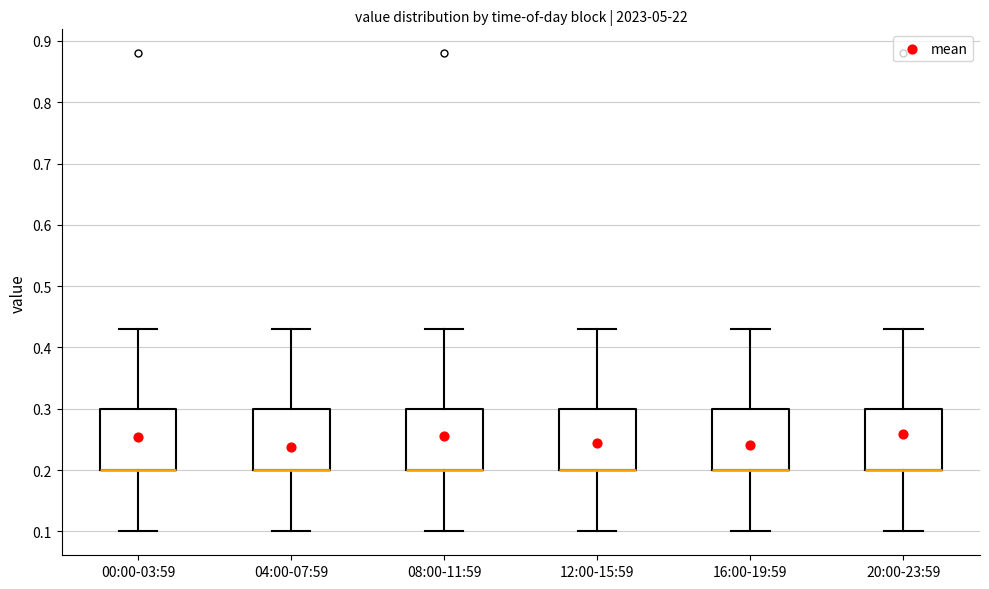

Reading left to right, read every box against the y-axis: the position of its median line, the range the box covers, and the ends of its whiskers. The values are not printed on the chart, so give them approximately, as read against the axis.

00:00-03:59: median 0.20 (drawn on the box's lower edge), box 0.20 to 0.30, whiskers 0.10 to 0.43
04:00-07:59: median 0.20 (drawn on the box's lower edge), box 0.20 to 0.30, whiskers 0.10 to 0.43
08:00-11:59: median 0.20 (drawn on the box's lower edge), box 0.20 to 0.30, whiskers 0.10 to 0.43
12:00-15:59: median 0.20 (drawn on the box's lower edge), box 0.20 to 0.30, whiskers 0.10 to 0.43
16:00-19:59: median 0.20 (drawn on the box's lower edge), box 0.20 to 0.30, whiskers 0.10 to 0.43
20:00-23:59: median 0.20 (drawn on the box's lower edge), box 0.20 to 0.30, whiskers 0.10 to 0.43